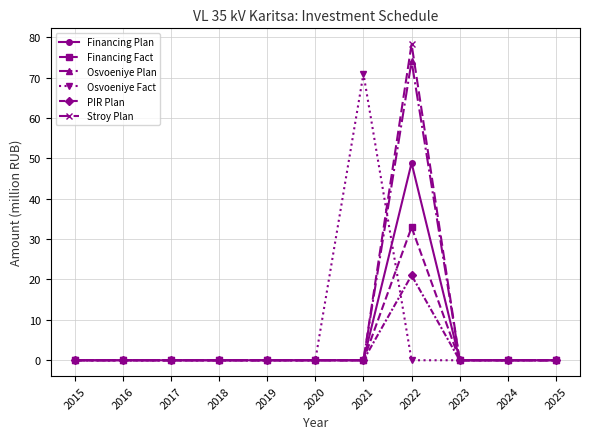

The value of Osvoeniye Plan at 2016 is 0.0. True or false?

True